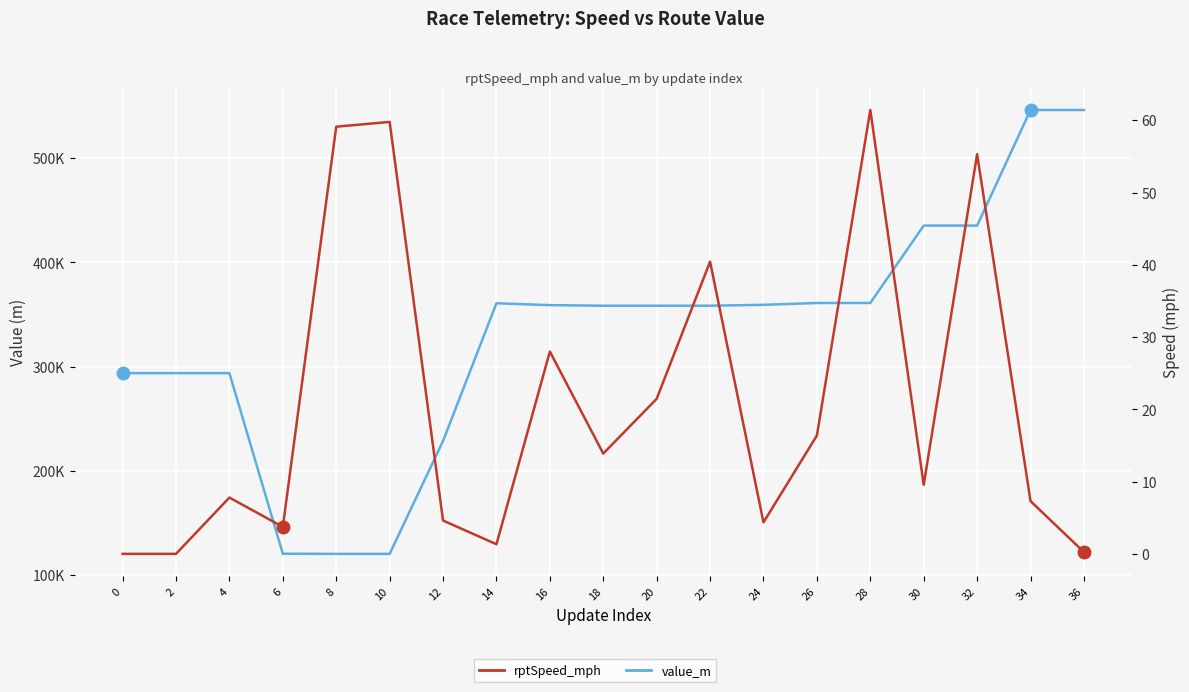

True or false: rptSpeed_mph and value_m intersect in this chart.

False